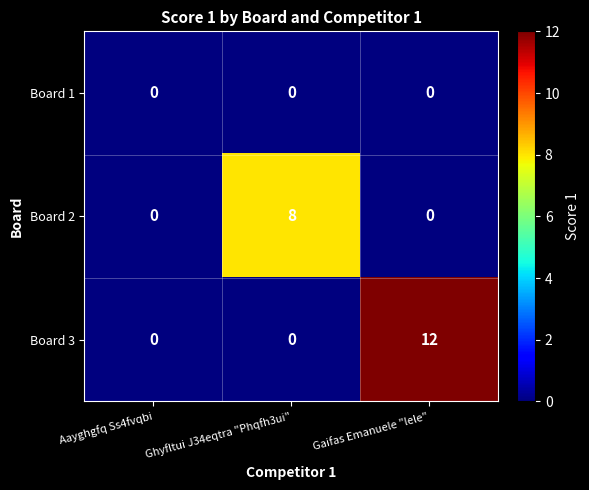

Which series changed the most between Aayghgfq Ss4fvqbi and Ghyfltui J34eqtra "Phqfh3ui"?

Board 2